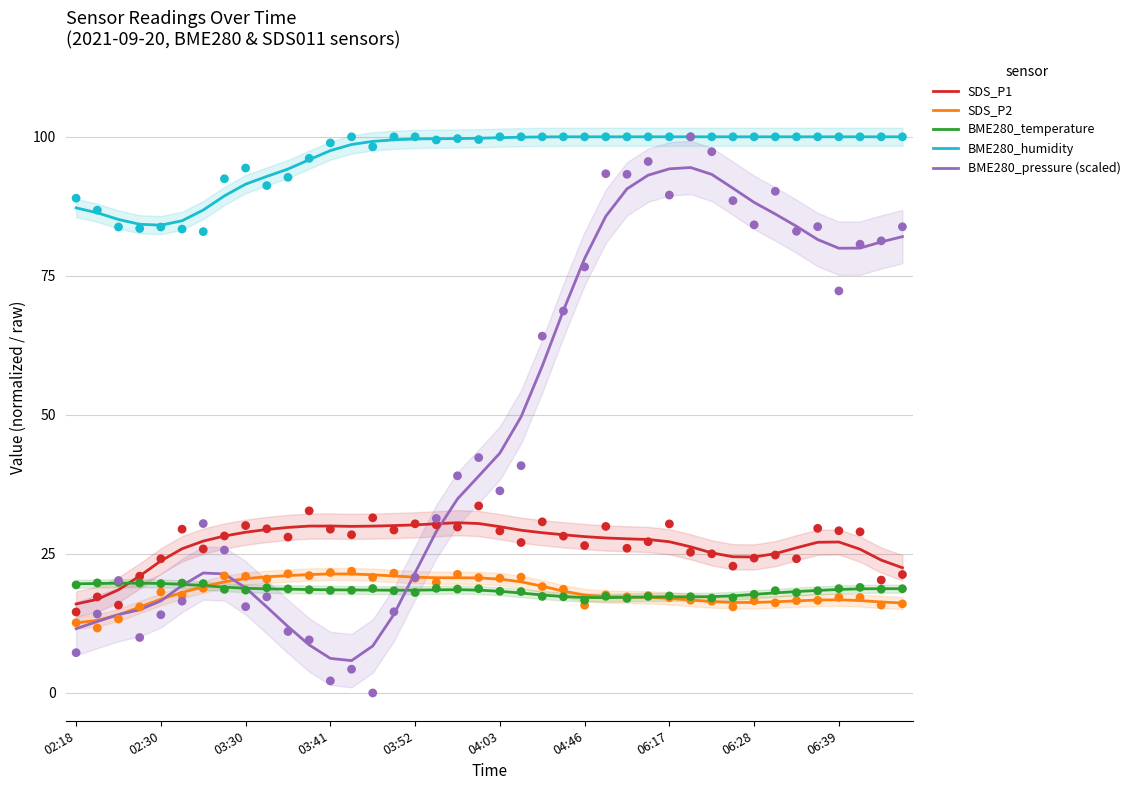

Which series reaches the minimum Y coordinate?

BME280_pressure (scaled)